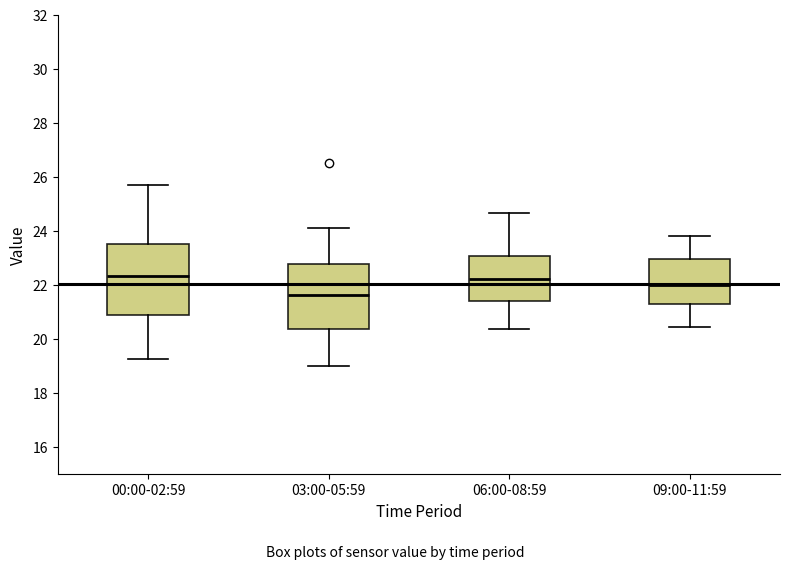

Where is the lower edge of the box for 09:00-11:59 on the y-axis? The values are not printed on the chart, so give them approximately, as read against the axis.

21.2